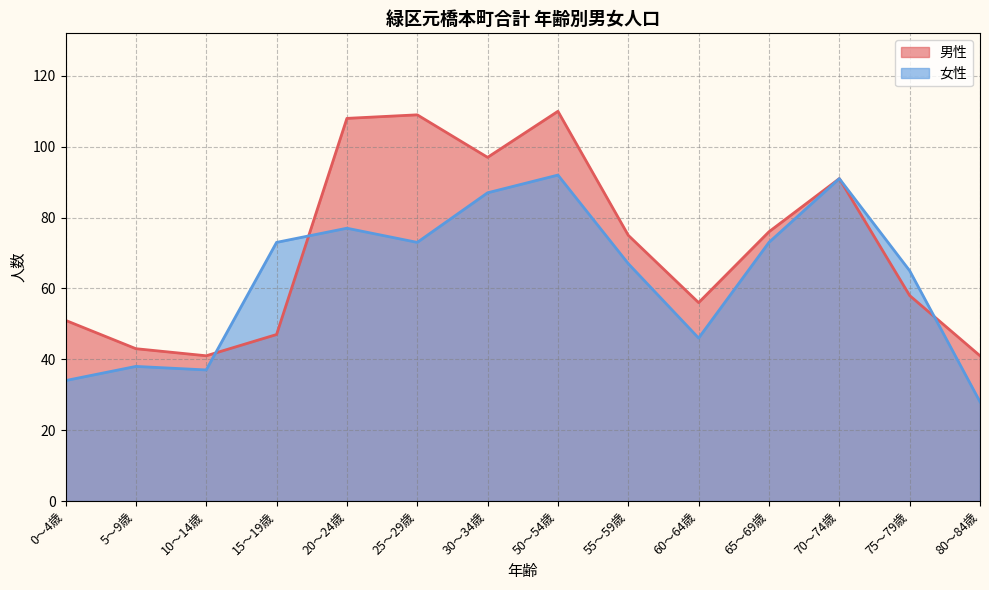

What is the difference between the second highest and minimum values in the 男性 series?

68